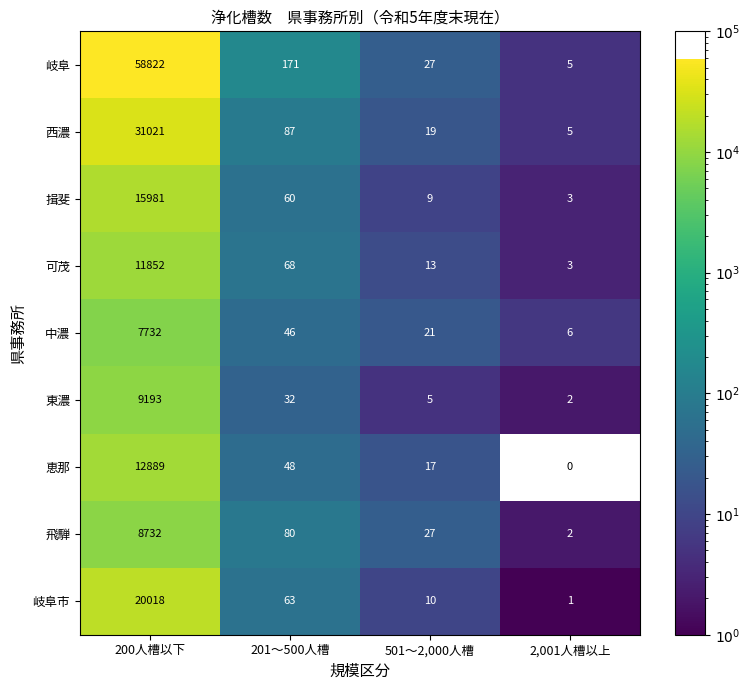

True or false: 可茂 has a value of 3.0 at 2,001人槽以上.

True